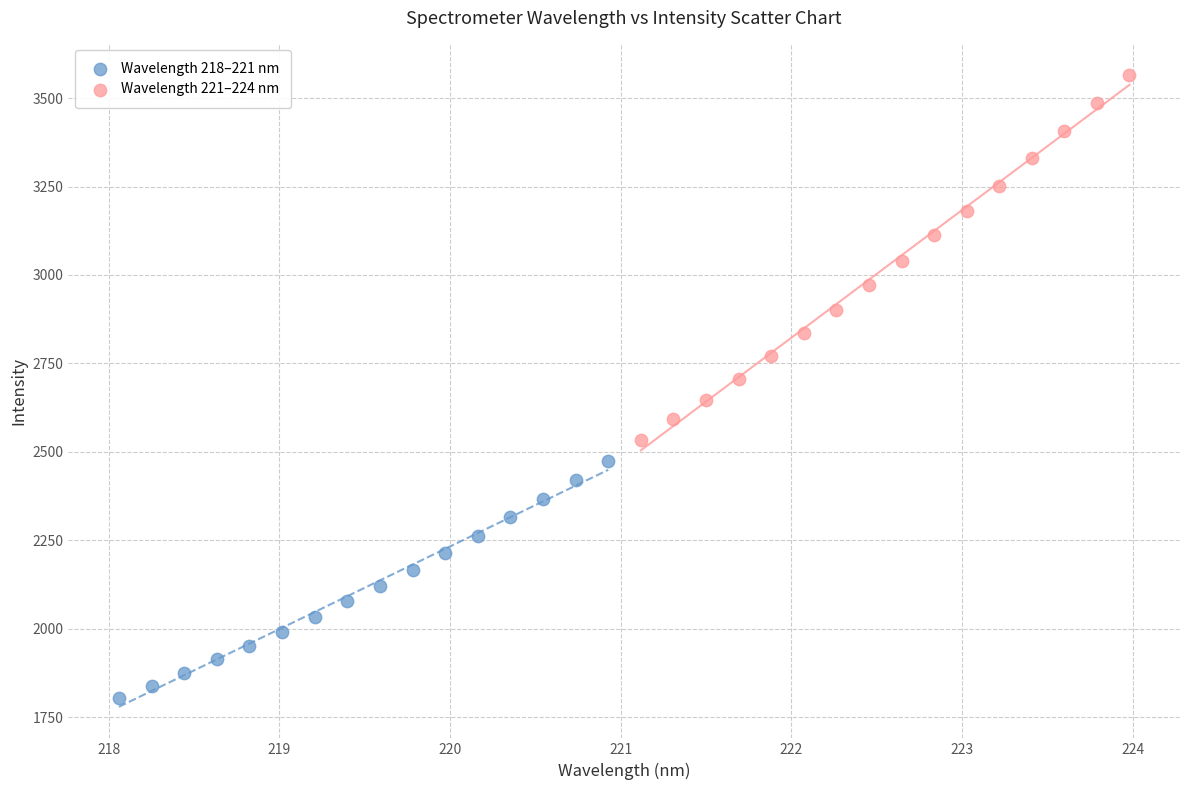

Which series reaches the maximum Y coordinate?

Wavelength 221–224 nm